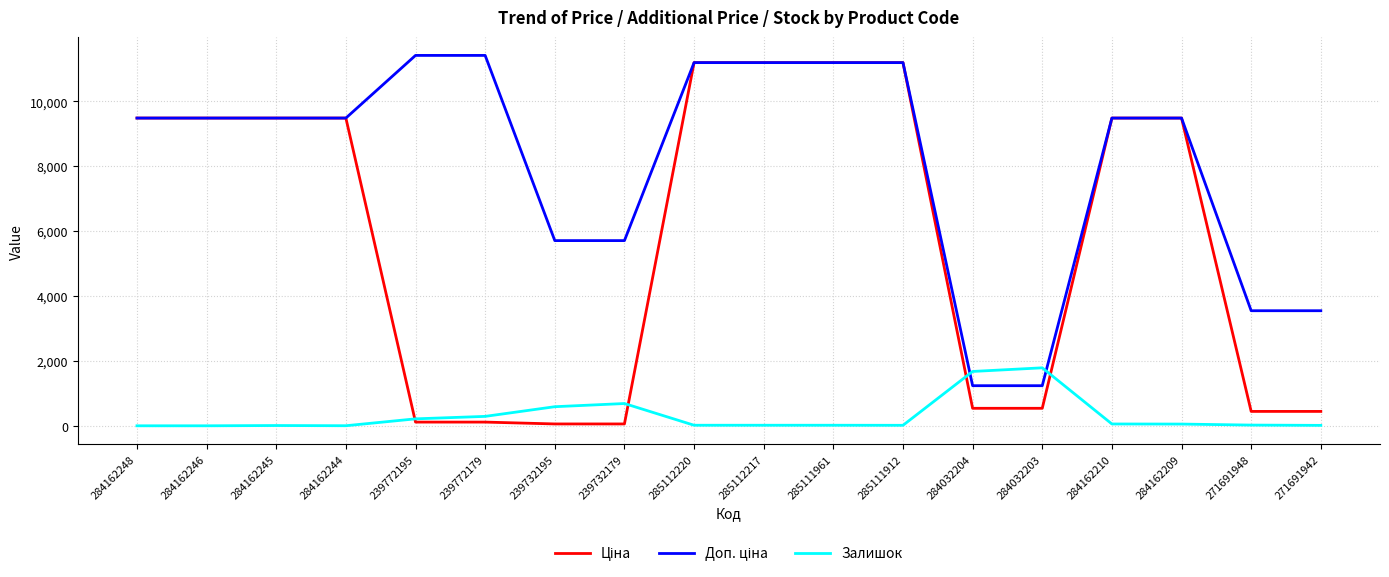

At how many categories does at least one series exceed 10595?

6